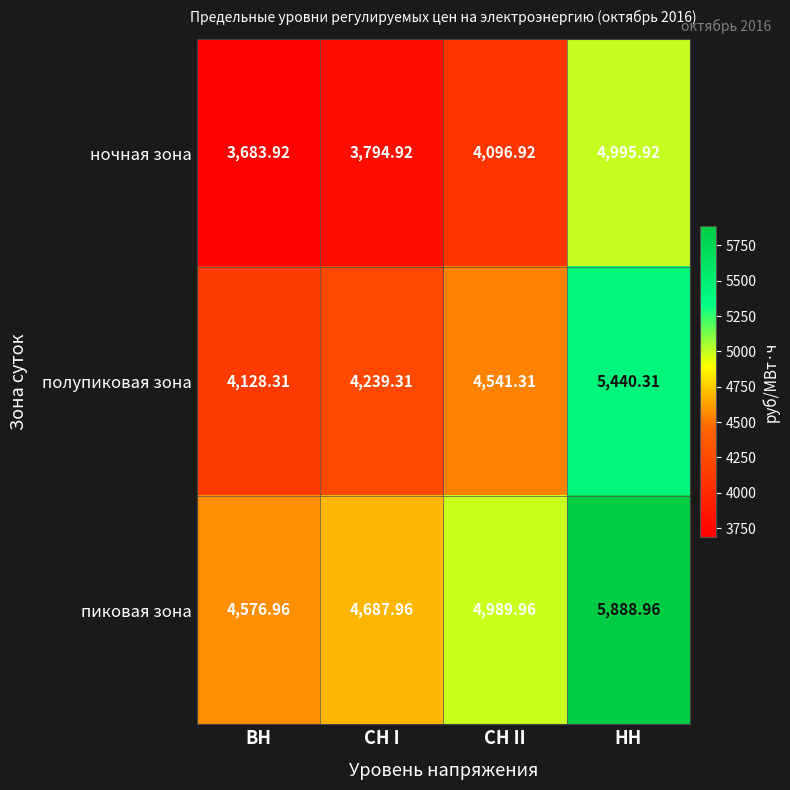

Rank the series at ВН from lowest to highest value.

ночная зона, полупиковая зона, пиковая зона